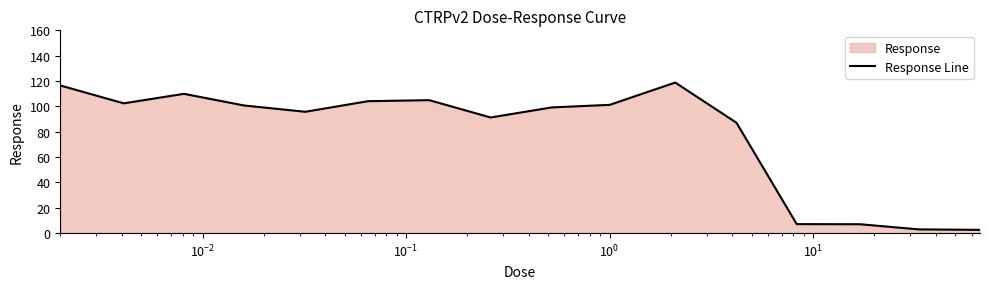

What is the greatest value displayed?

118.8